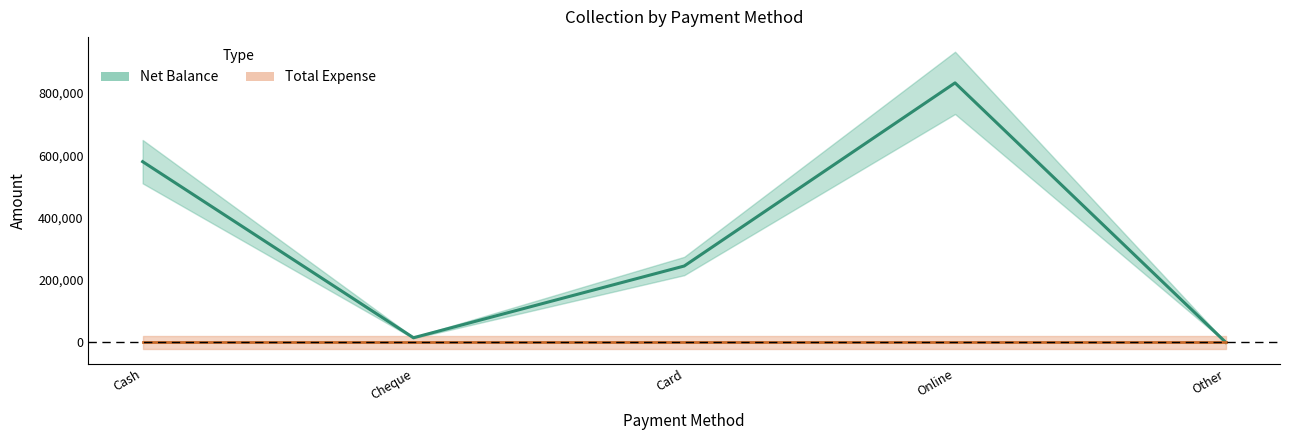

At which category does the chart reach its minimum across all series?

Other